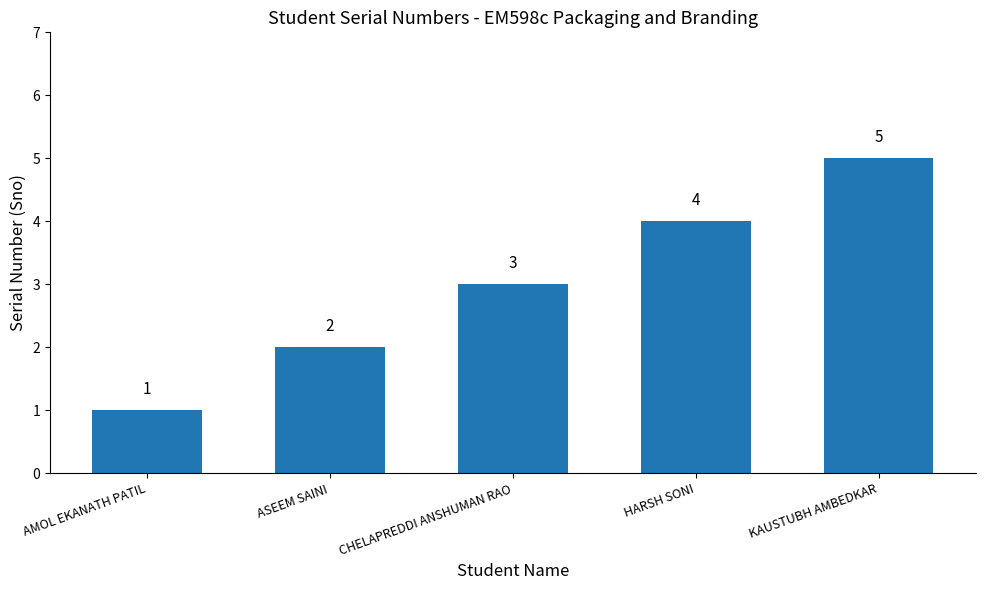

What is the label of the 5th bar from the right?

AMOL EKANATH PATIL